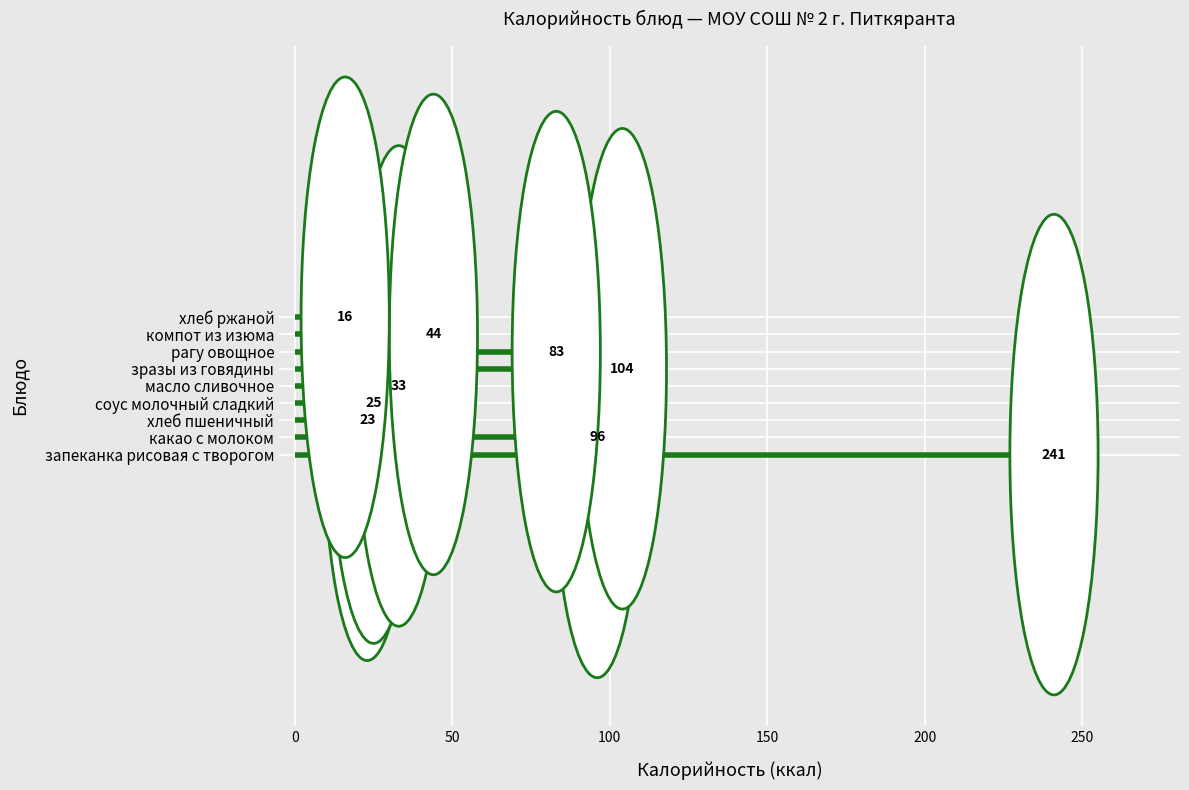

What is the ratio of the value at зразы из говядины с рисом паровые to the value at пшеничный?

4.5